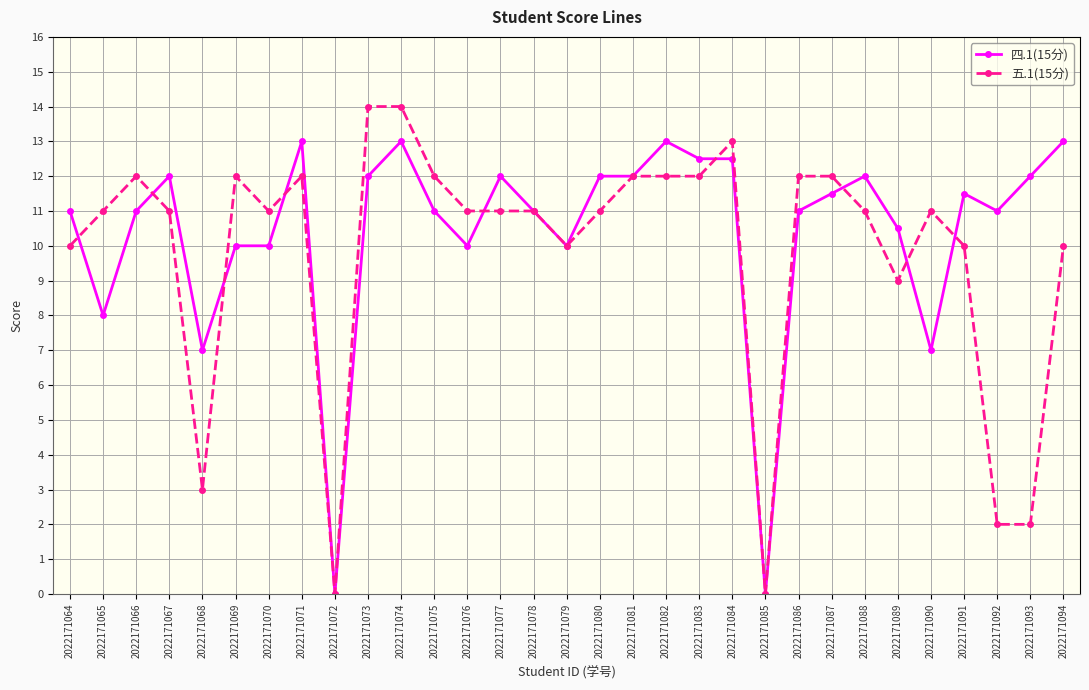

What is the total value across all series at 2022171090?

18.0